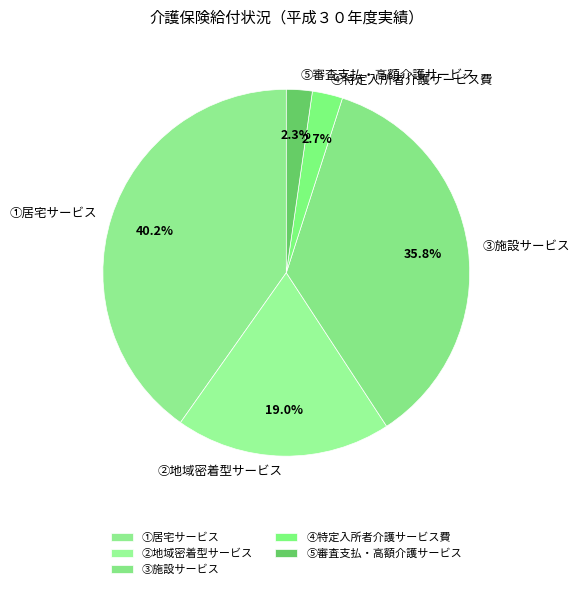

How many slices are in this pie chart?

5